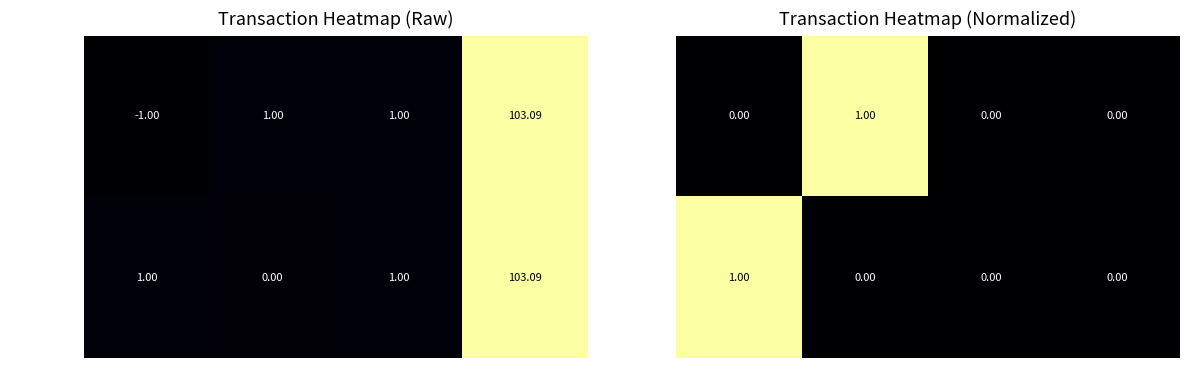

At how many categories does at least one series exceed 0?

2